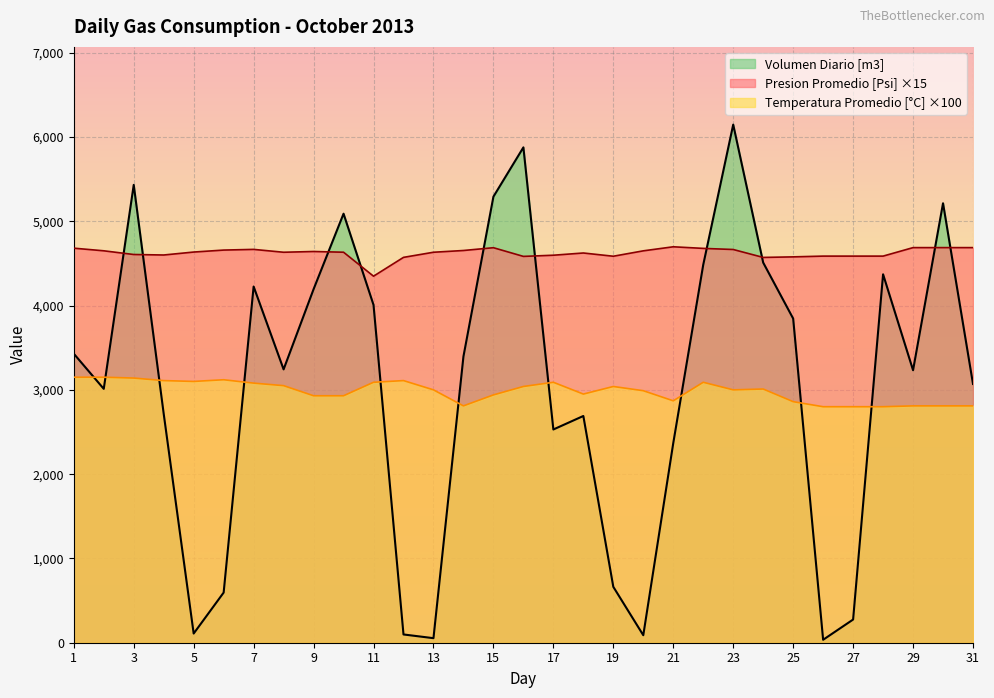

Where does the Volumen Diario [m3] series first go above 3243?

1